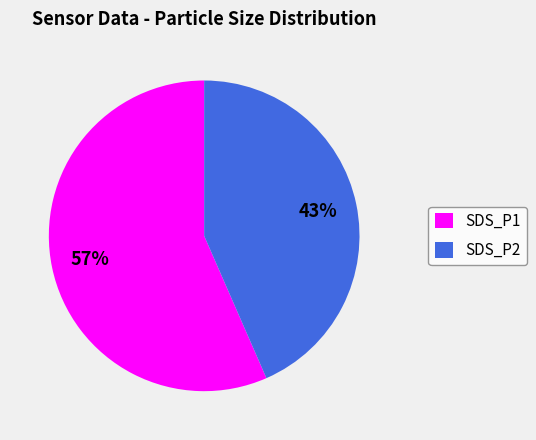

To the nearest percent, what percentage of the pie is SDS_P1?

57%